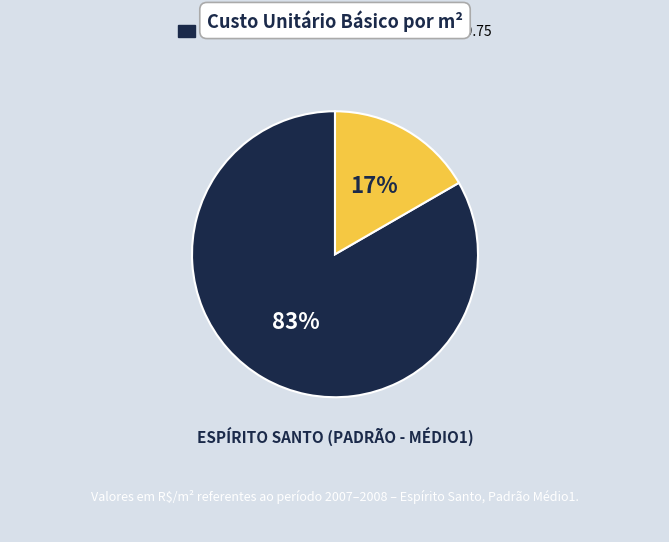

Is there a majority slice in this chart?

Yes